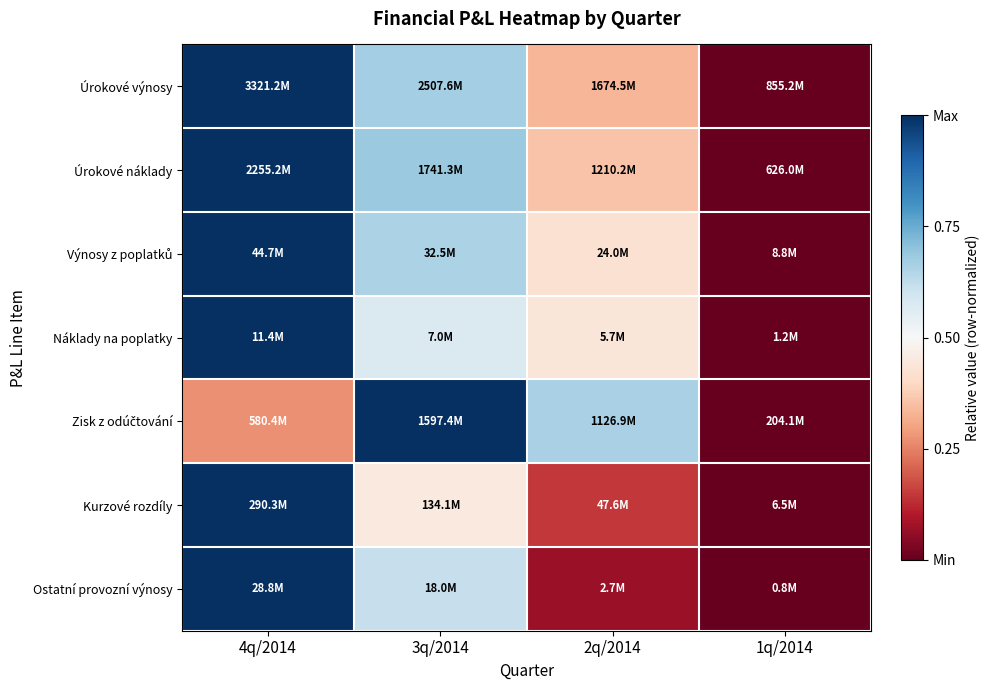

At which category does the chart reach its minimum across all series?

1q/2014